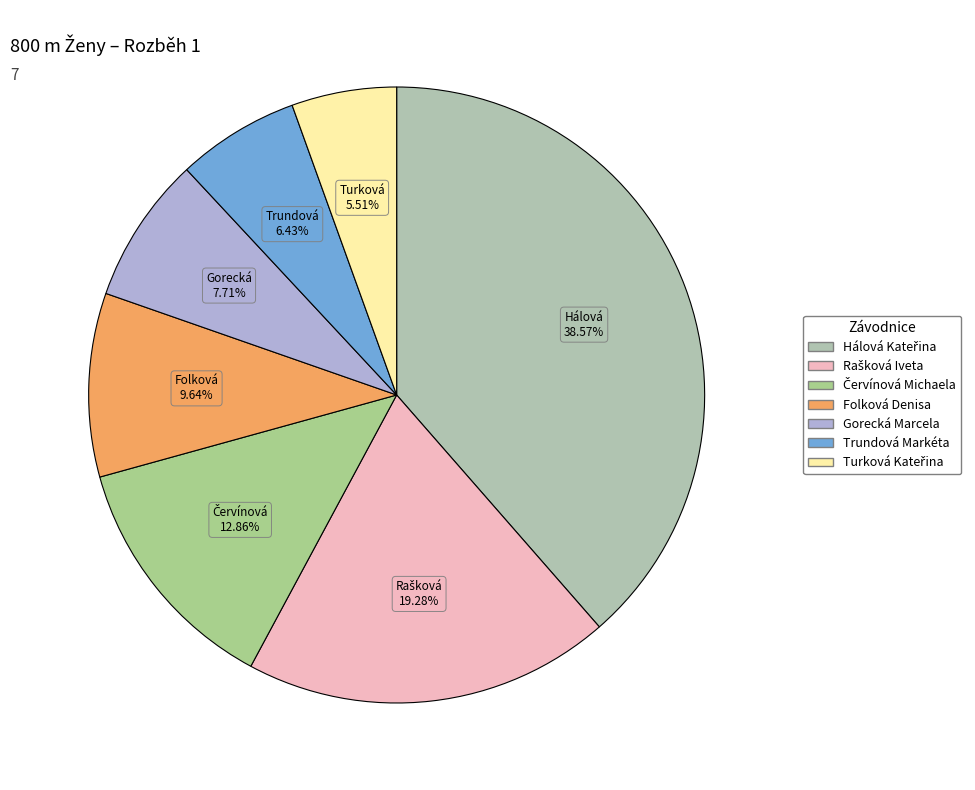

Does Trundová Markéta represent more than half of the total?

No